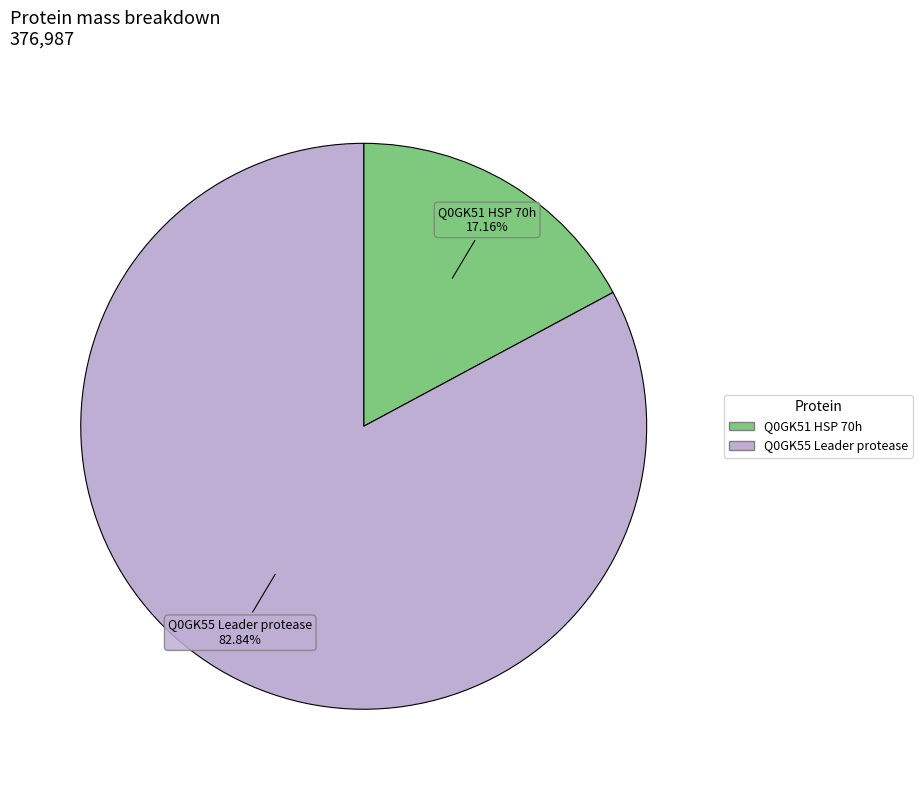

To the nearest percent, what is the difference between the Q0GK55 Leader protease and Q0GK51 HSP 70h slice percentages?

66%